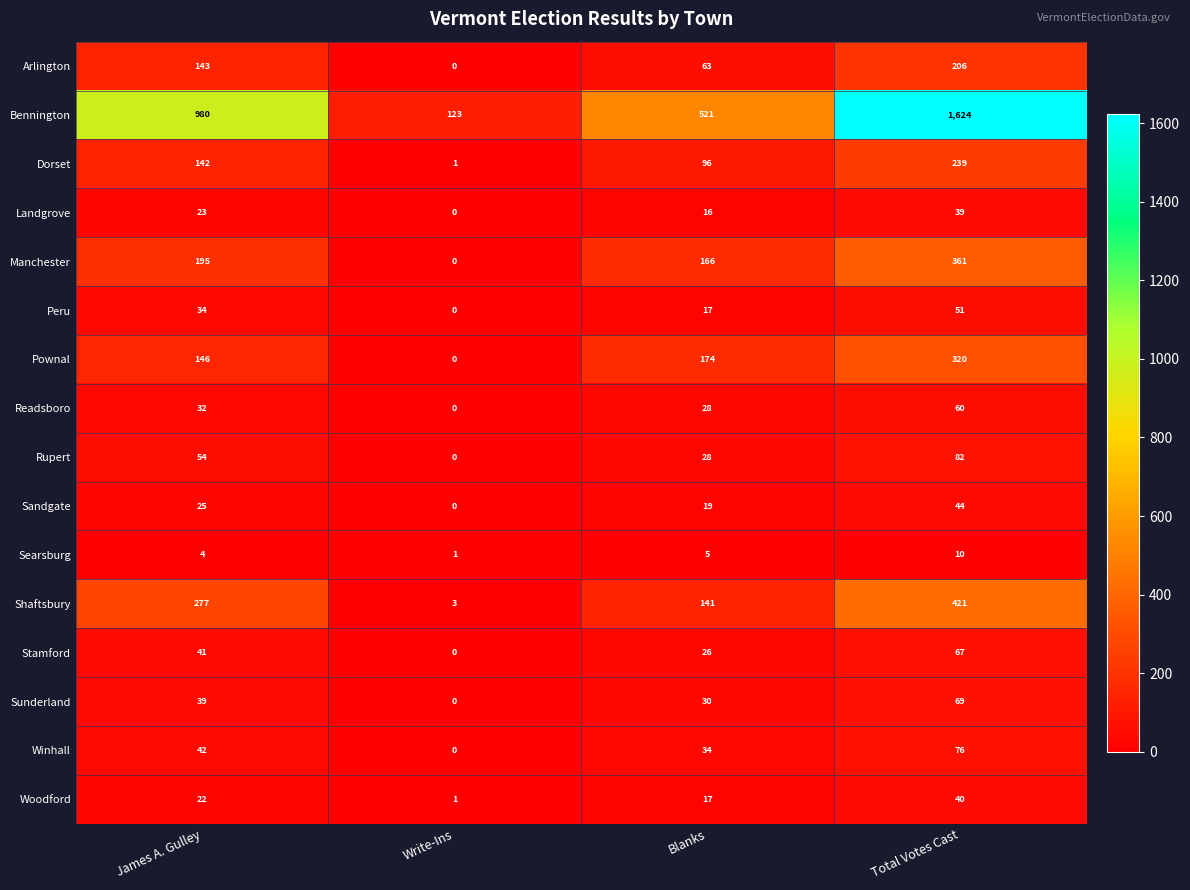

The Winhall series shows 76 at Total Votes Cast. True or false?

True